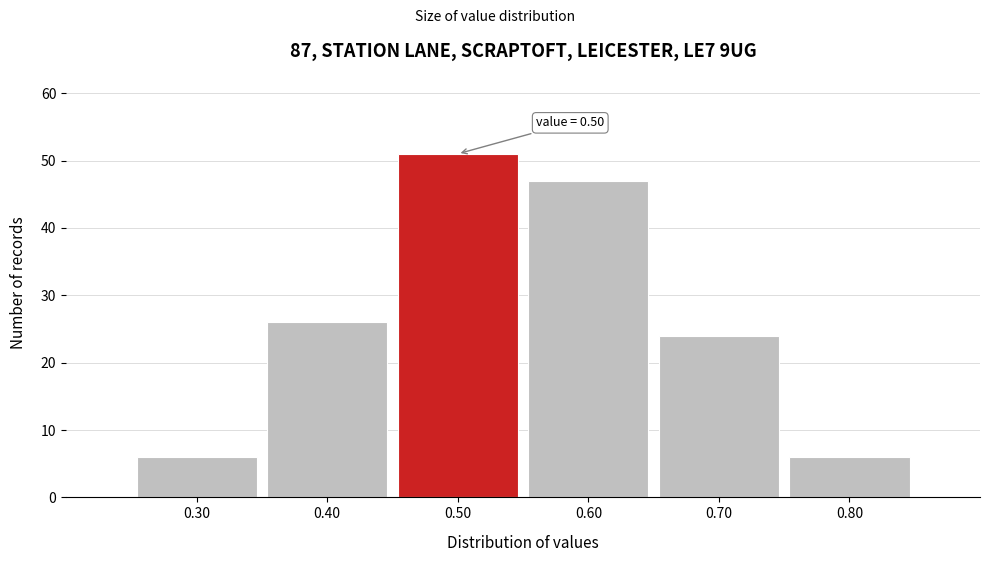

Which range on the x-axis has the tallest bar?

0.45 to 0.55